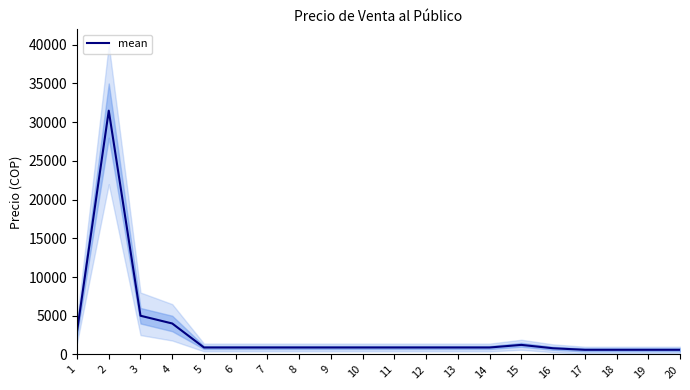

Which has a higher value, 20 or 8?

8